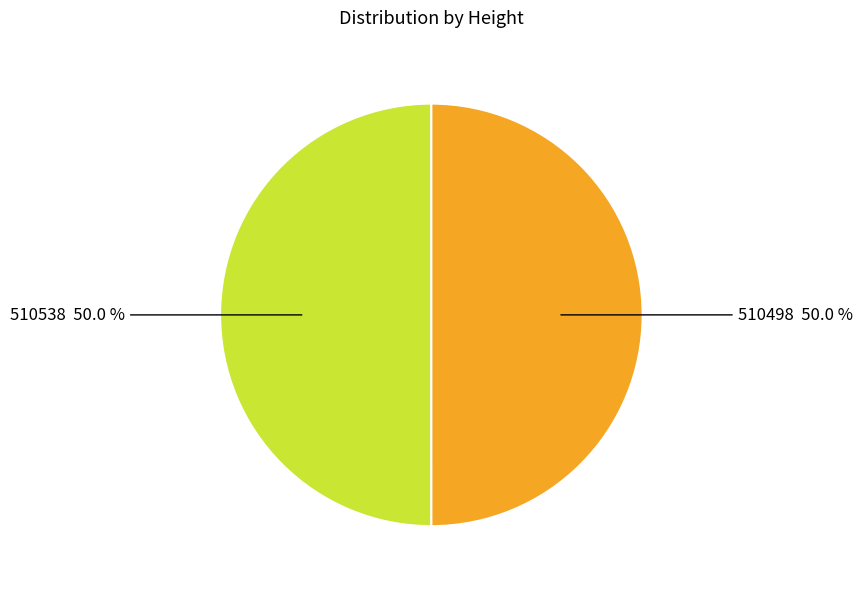

Combined, what portion of the pie is 510498 and 510538?

100.0%